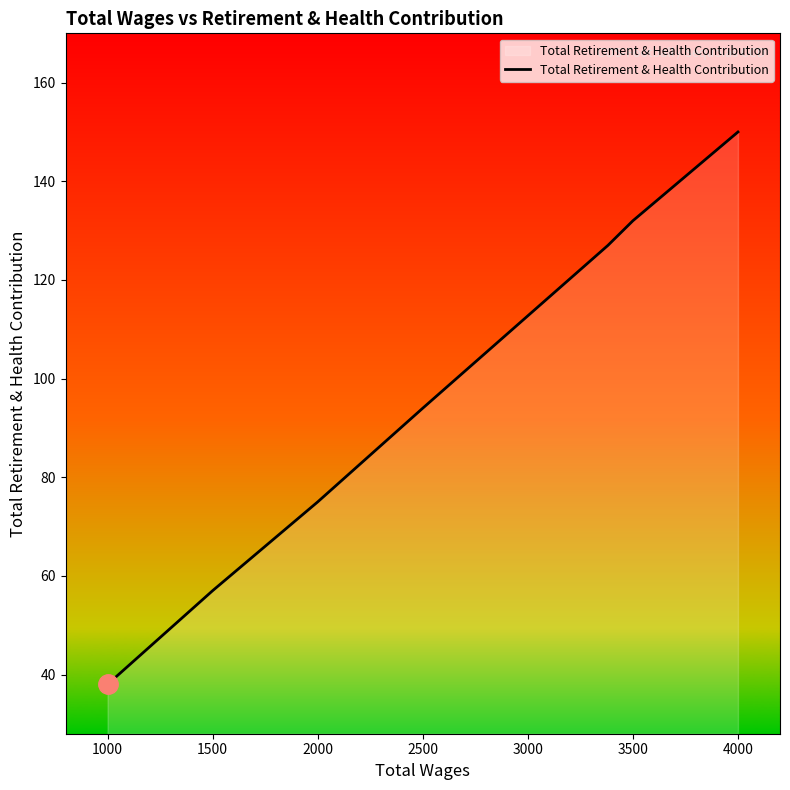

What is the difference between the maximum and minimum values?

112